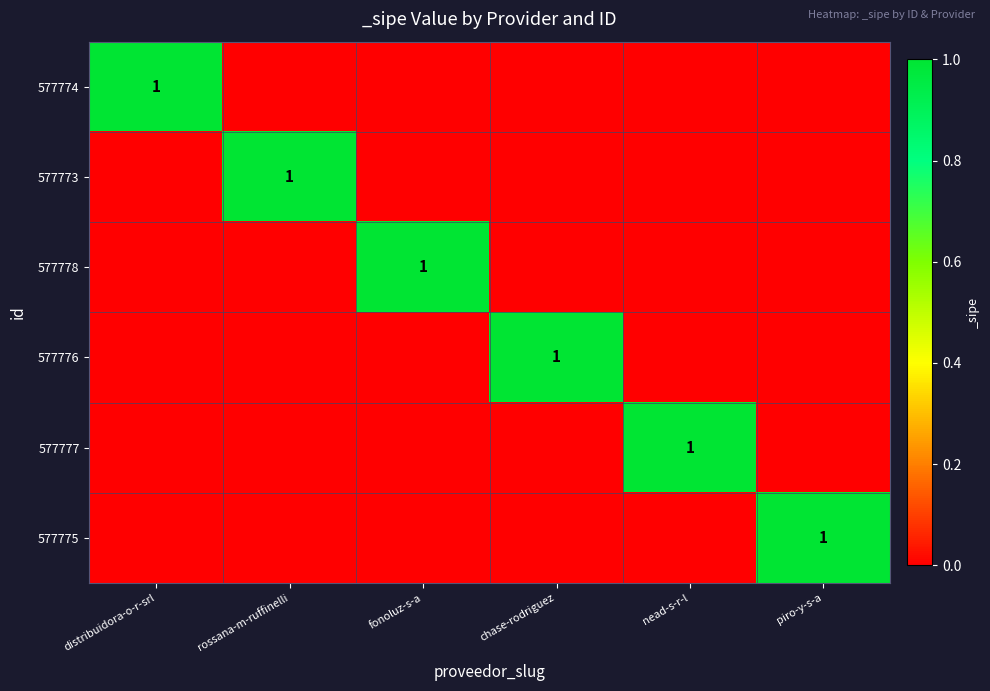

The value of 577774 at distribuidora-o-r-srl is 2. True or false?

False